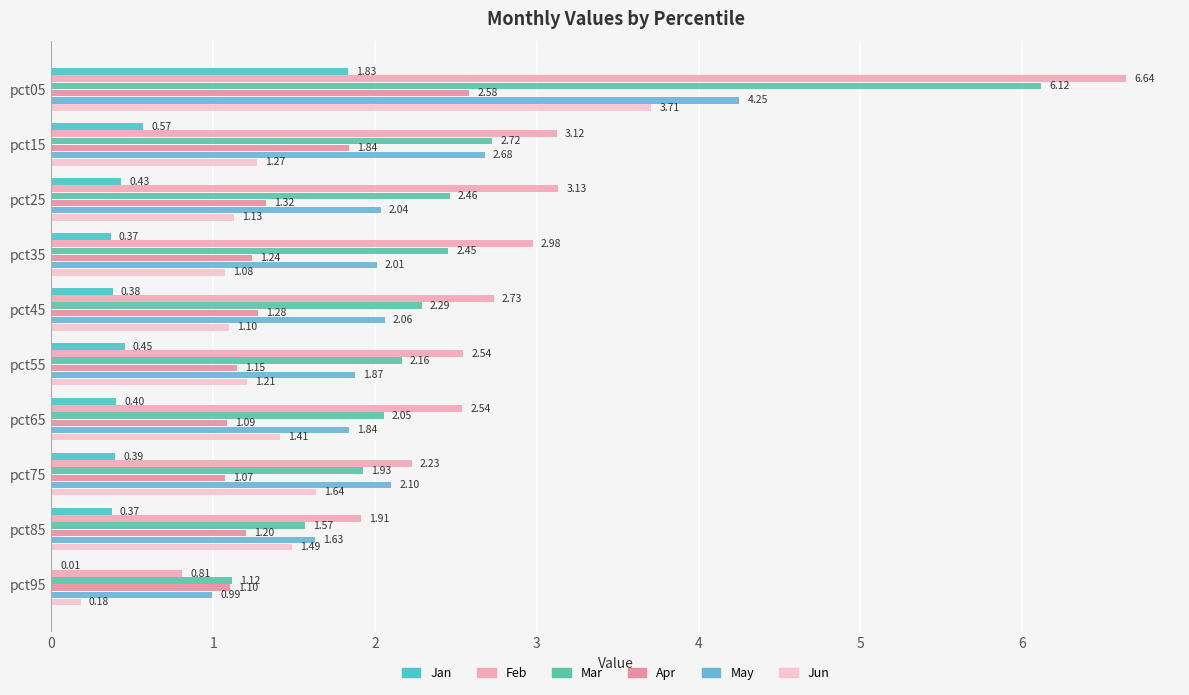

Reading right to left, transcribe all the data shown in this chart.

Jan: 9=0.0	8=0.4	7=0.4	6=0.4	5=0.5	4=0.4	3=0.4	2=0.4	1=0.6	0=1.8
Feb: 9=0.8	8=1.9	7=2.2	6=2.5	5=2.5	4=2.7	3=3.0	2=3.1	1=3.1	0=6.6
Mar: 9=1.1	8=1.6	7=1.9	6=2.1	5=2.2	4=2.3	3=2.5	2=2.5	1=2.7	0=6.1
Apr: 9=1.1	8=1.2	7=1.1	6=1.1	5=1.1	4=1.3	3=1.2	2=1.3	1=1.8	0=2.6
May: 9=1.0	8=1.6	7=2.1	6=1.8	5=1.9	4=2.1	3=2.0	2=2.0	1=2.7	0=4.3
Jun: 9=0.2	8=1.5	7=1.6	6=1.4	5=1.2	4=1.1	3=1.1	2=1.1	1=1.3	0=3.7